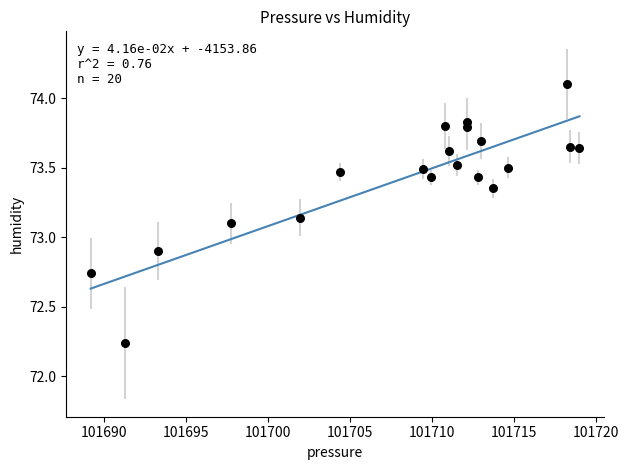

What is the range of Y values (max minus min)?

1.9